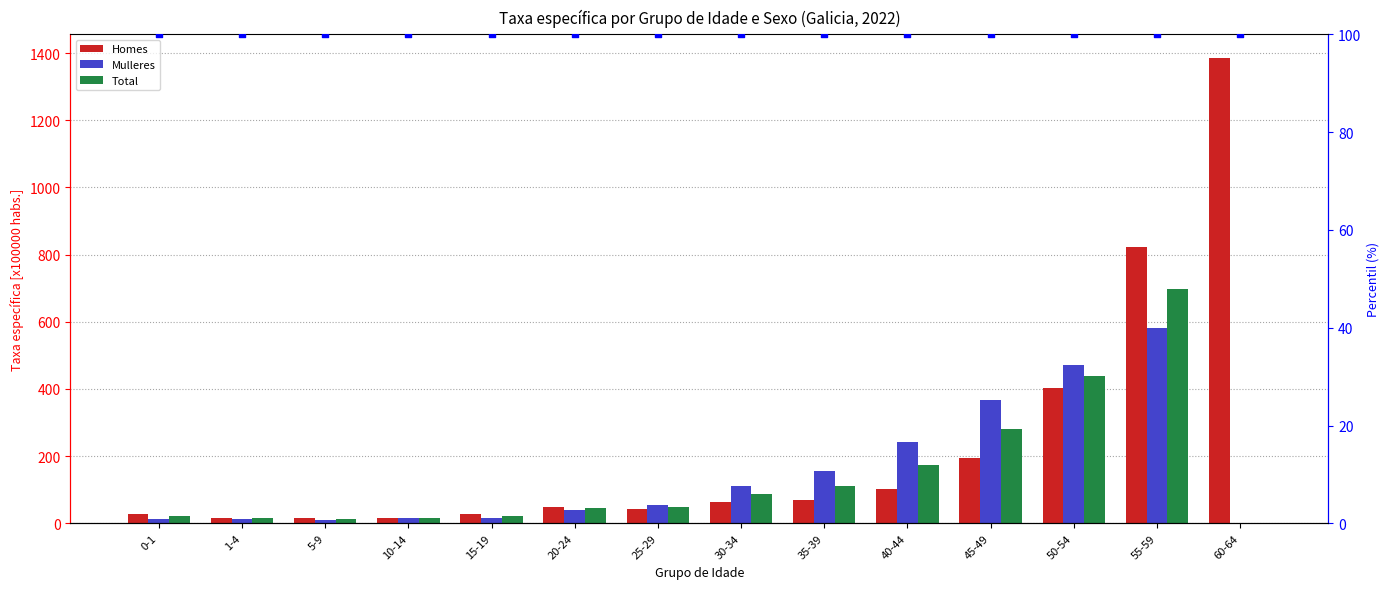

Is the value of Homes at 0-1 greater than the value of Total at 20-24?

No